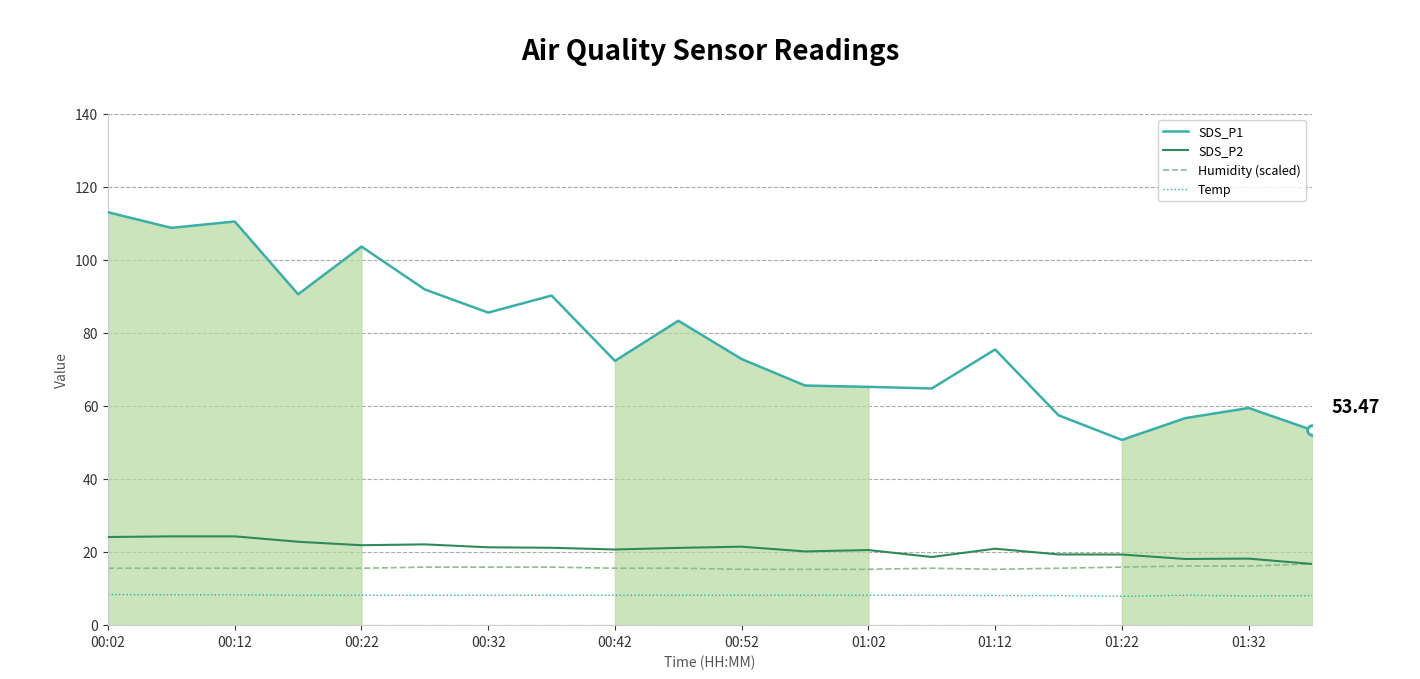

At which category does Temp reach its first local peak?

17